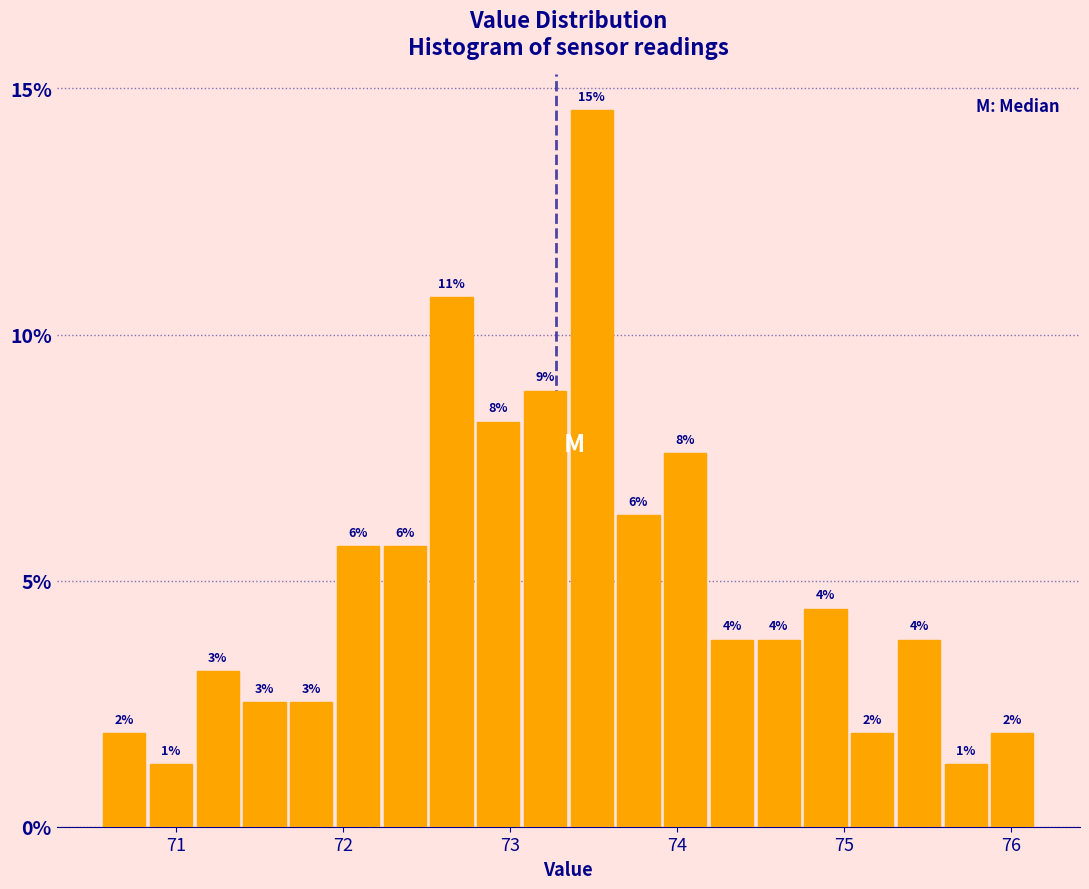

Read against the x-axis, roughly where is the centre of the tallest bar?

73.5